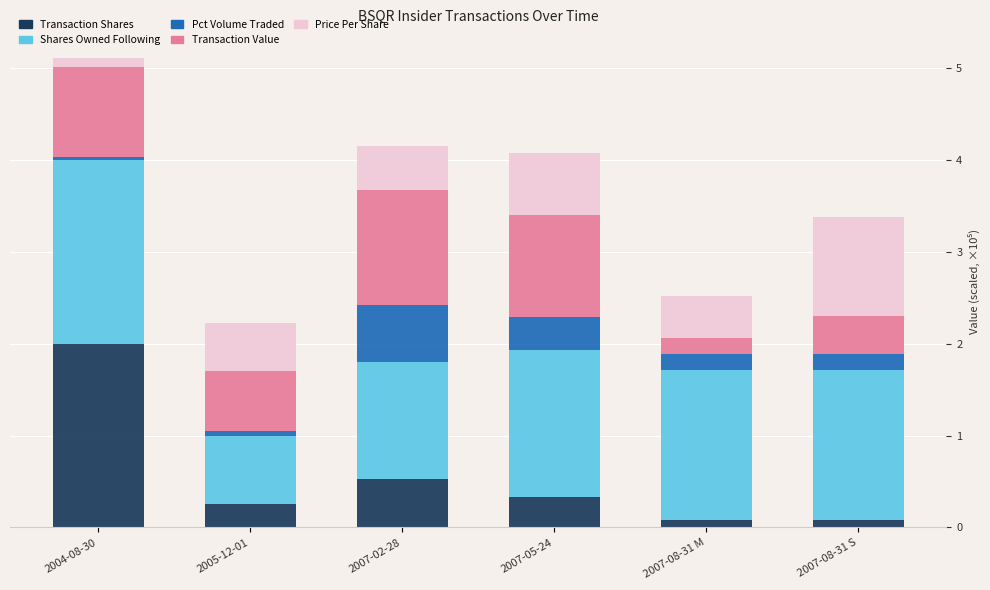

What is the total value across all series at 2007-05-24?

4.1